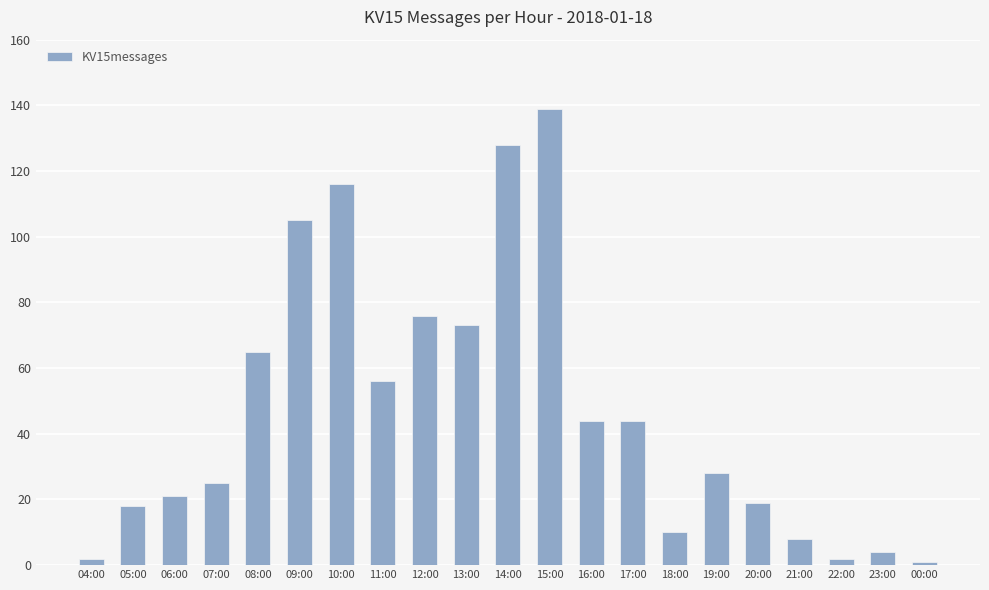

Reading left to right, extract all data points from this chart.

04:00=2	05:00=18	06:00=21	07:00=25	08:00=65	09:00=105	10:00=116	11:00=56	12:00=76	13:00=73	14:00=128	15:00=139	16:00=44	17:00=44	18:00=10	19:00=28	20:00=19	21:00=8	22:00=2	23:00=4	00:00=1